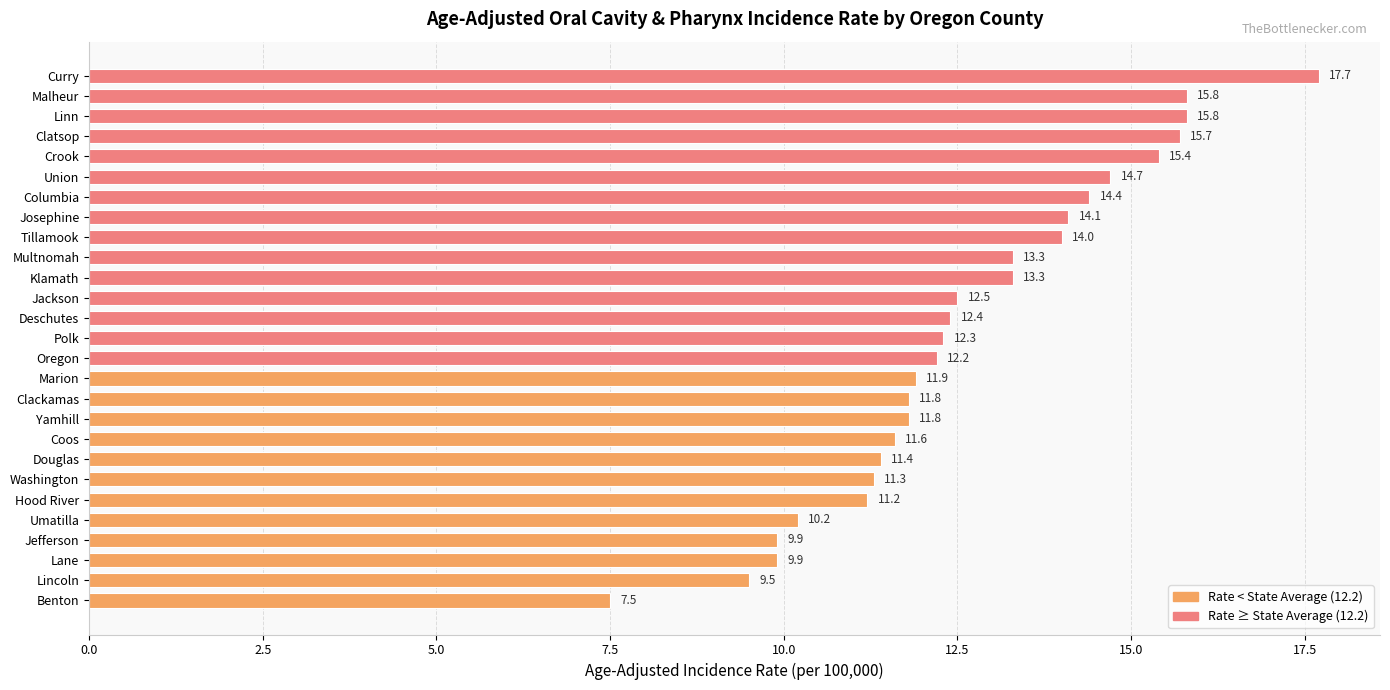

Reading bottom to top, extract all data points from this chart.

Benton=7.5	Lincoln=9.5	Lane=9.9	Jefferson=9.9	Umatilla=10.2	Hood River=11.2	Washington=11.3	Douglas=11.4	Coos=11.6	Yamhill=11.8	Clackamas=11.8	Marion=11.9	Oregon=12.2	Polk=12.3	Deschutes=12.4	Jackson=12.5	Klamath=13.3	Multnomah=13.3	Tillamook=14.0	Josephine=14.1	Columbia=14.4	Union=14.7	Crook=15.4	Clatsop=15.7	Linn=15.8	Malheur=15.8	Curry=17.7